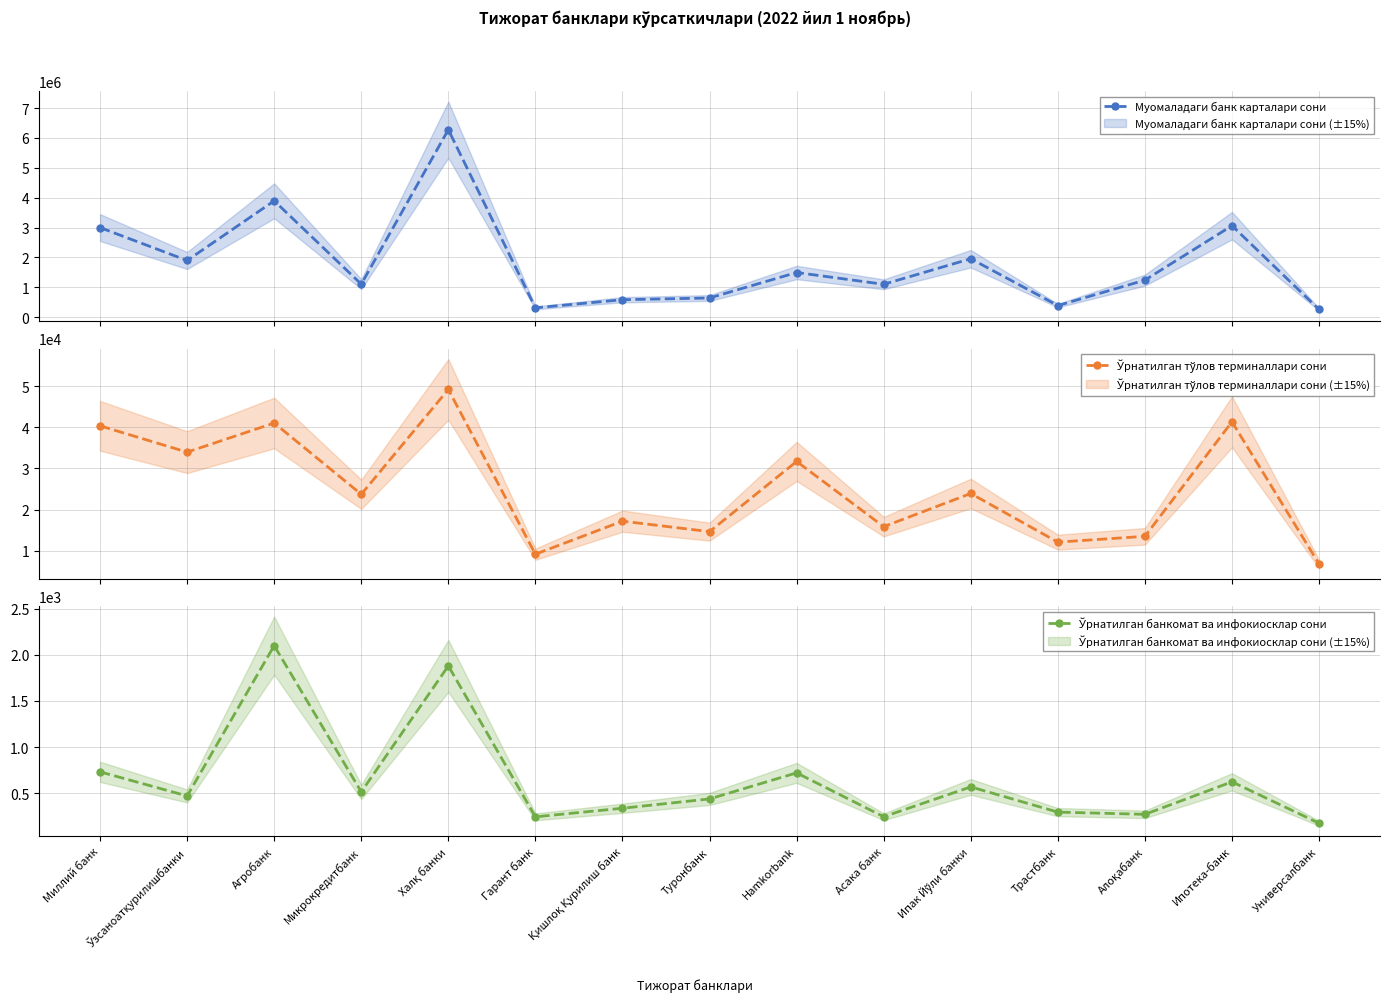

At how many categories does at least one series exceed 5097135?

1